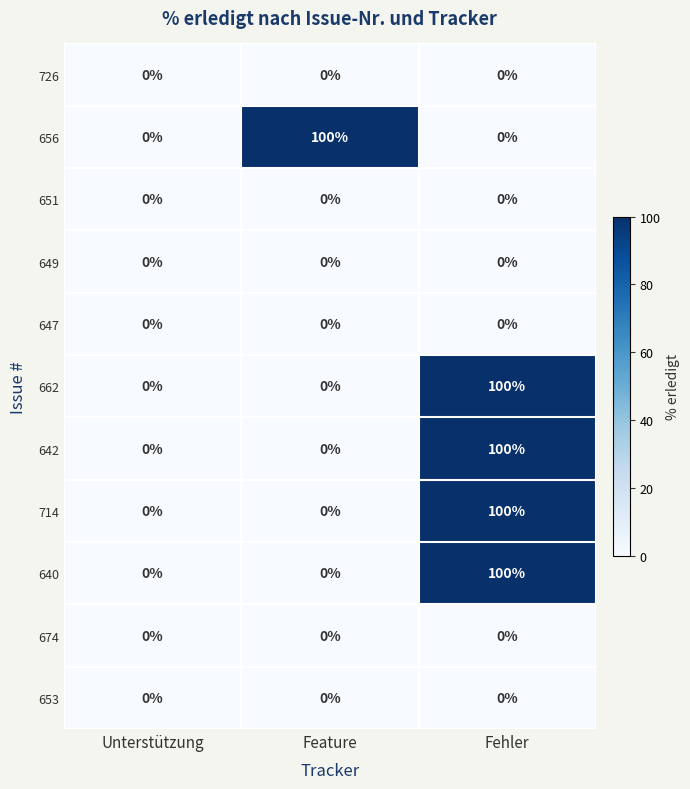

Count the 656 values in the range 0 to 100.

3